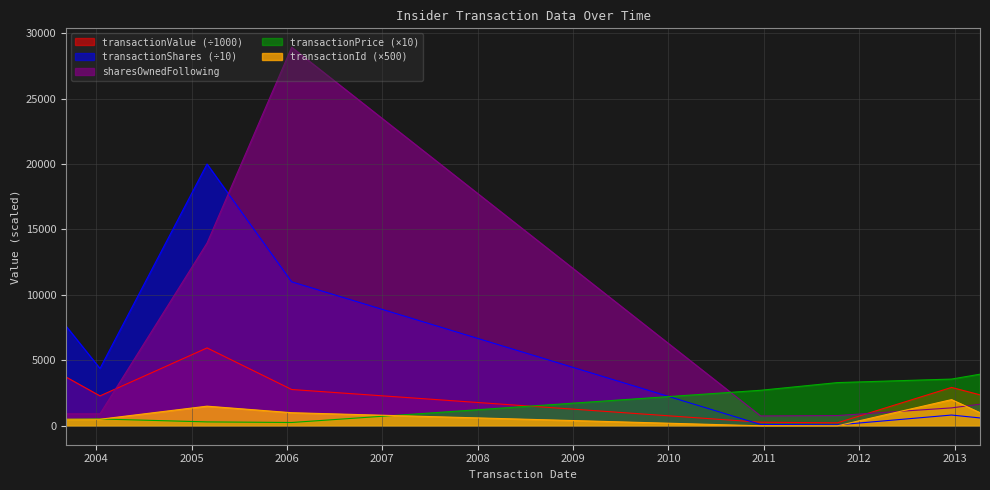

True or false: transactionShares has a value of 4380.0 at 2004-01-16.

True